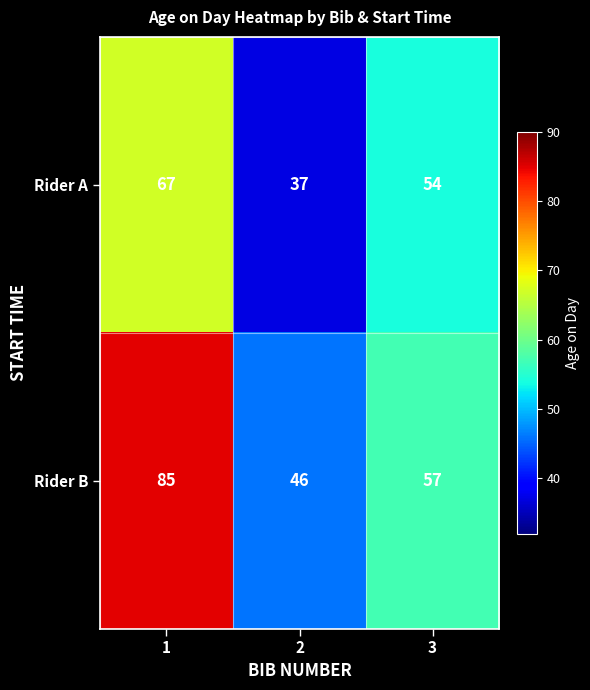

Between 2 and 3, which series saw the biggest shift?

Rider A